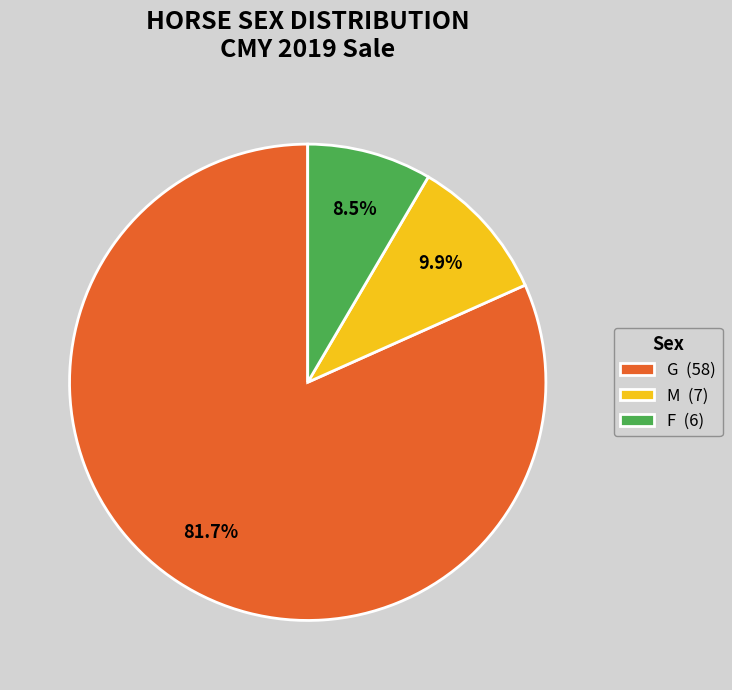

Between G (58) and M (7), which is larger?

G (58)